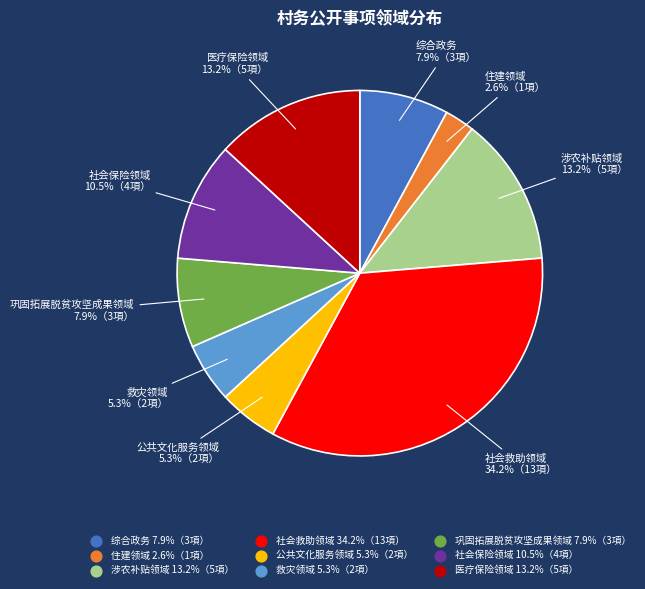

To the nearest percent, what is the difference between the largest and smallest slice percentages?

32%